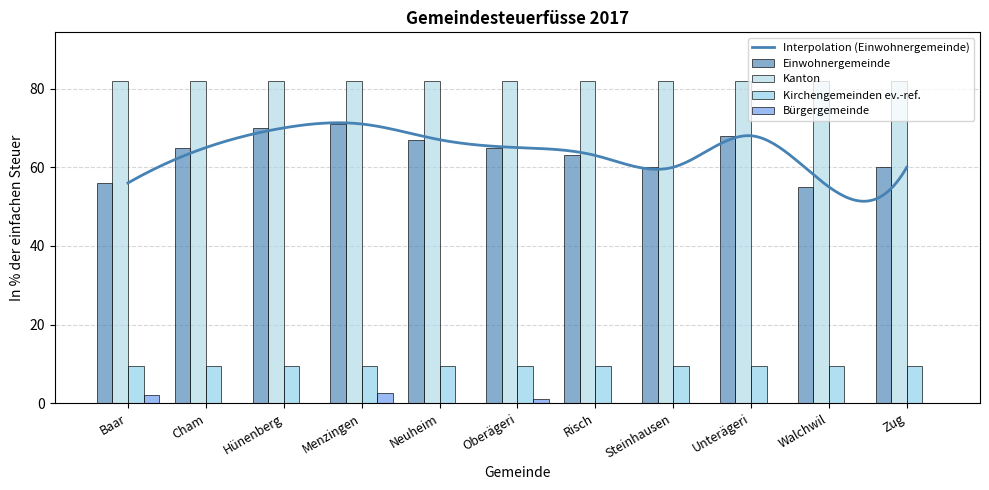

What is the difference between the Bürgergemeinde values at Menzingen and Steinhausen?

2.5